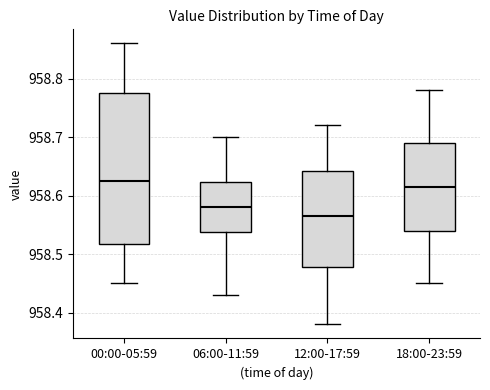

Where is the lower edge of the box for 18:00-23:59 on the y-axis? The values are not printed on the chart, so give them approximately, as read against the axis.

958.54